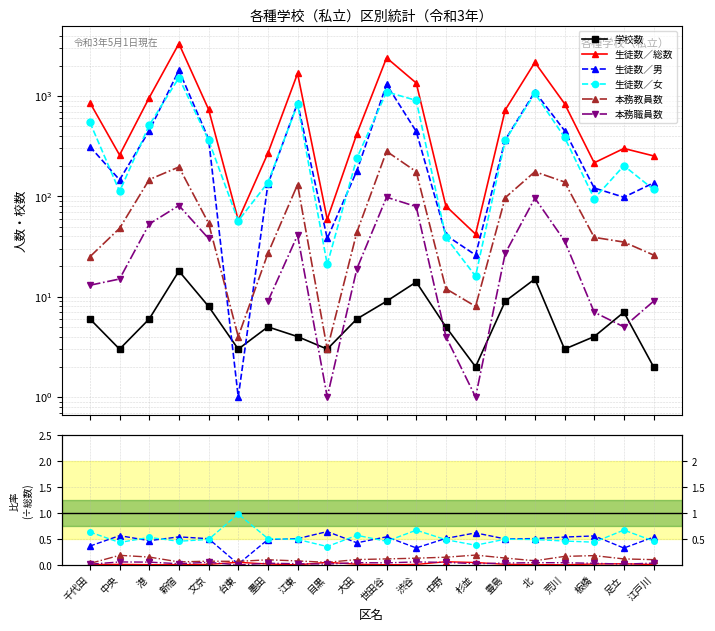

Does the chart have visible grid lines?

Yes